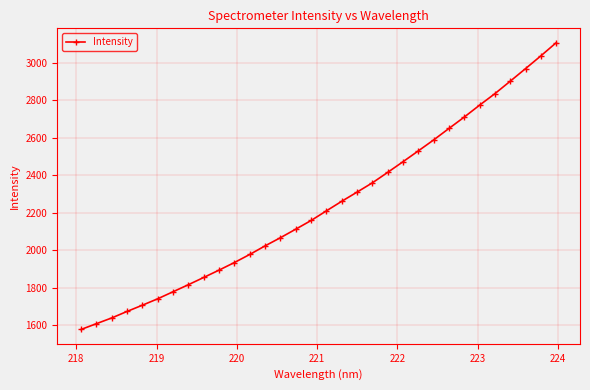

What is the average value?

2240.4